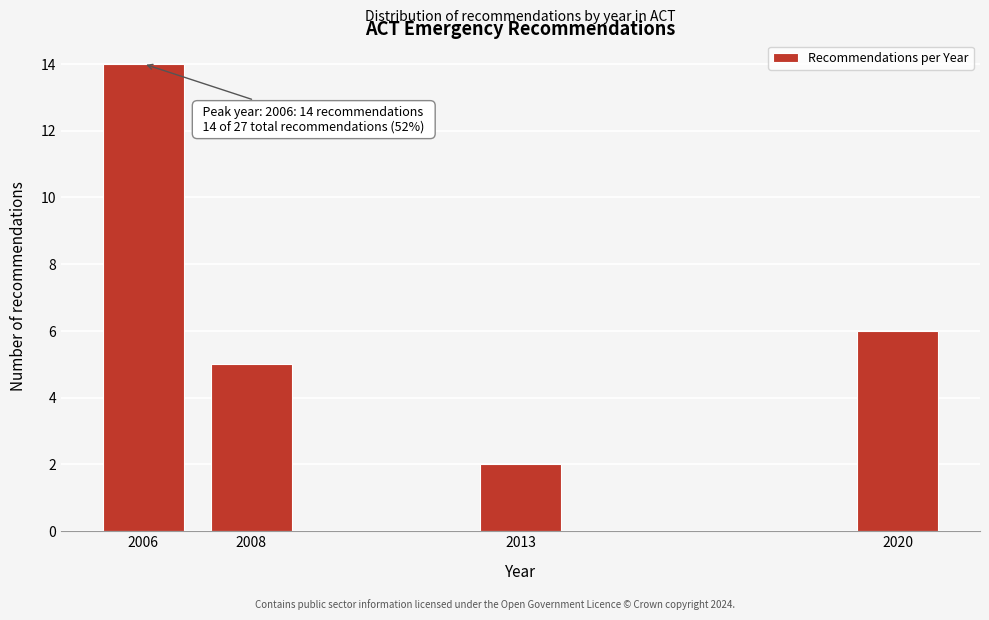

Reading left to right, what are all the values shown in this chart?

14	5	2	6